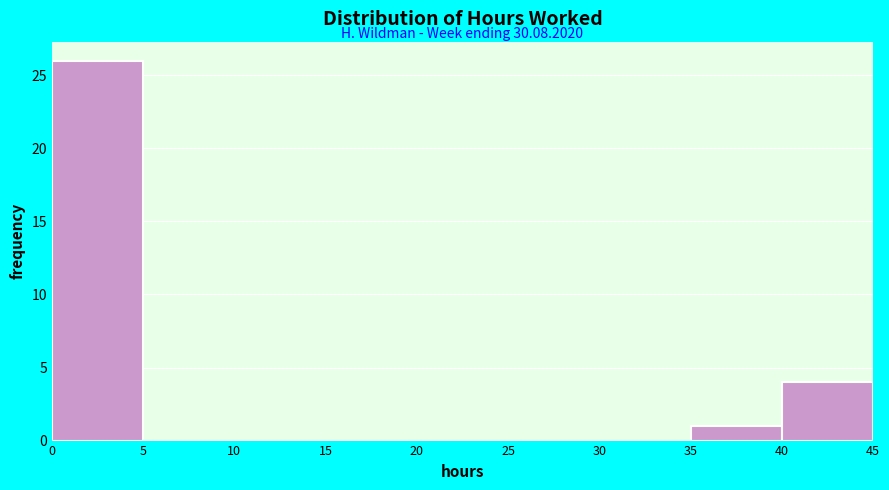

Which range on the x-axis has the tallest bar?

0 to 5